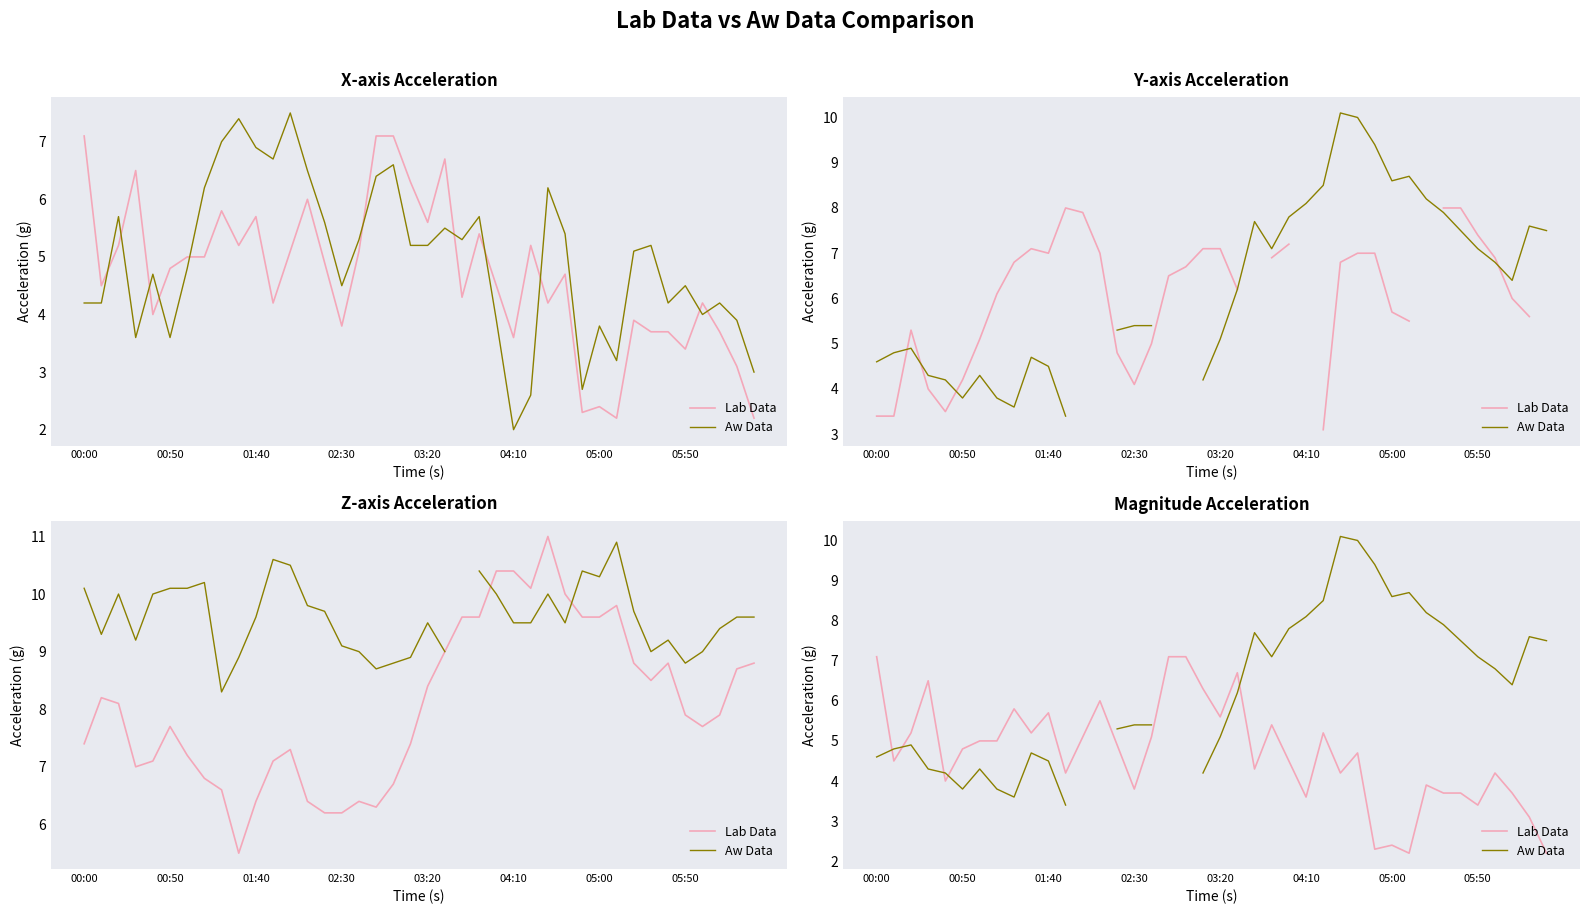

The Aw Data series shows 6.1 at 00:00. True or false?

False